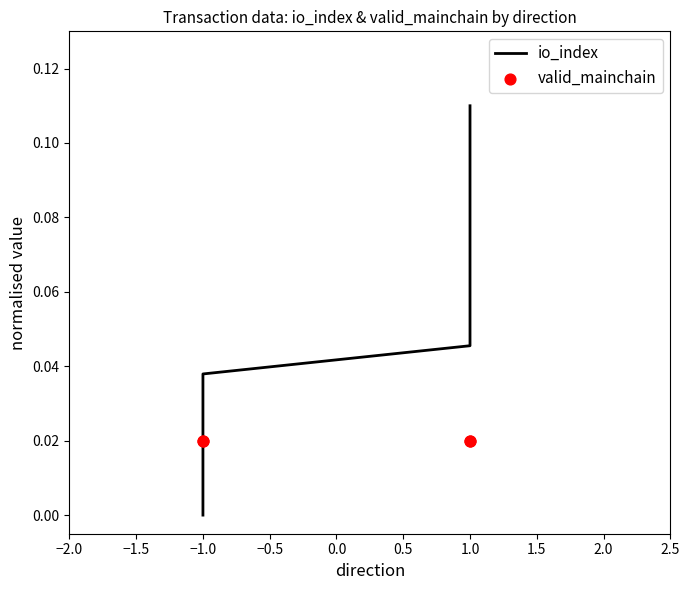

Is the value of valid_mainchain at −1.0 greater than the value of io_index at 1.0?

No